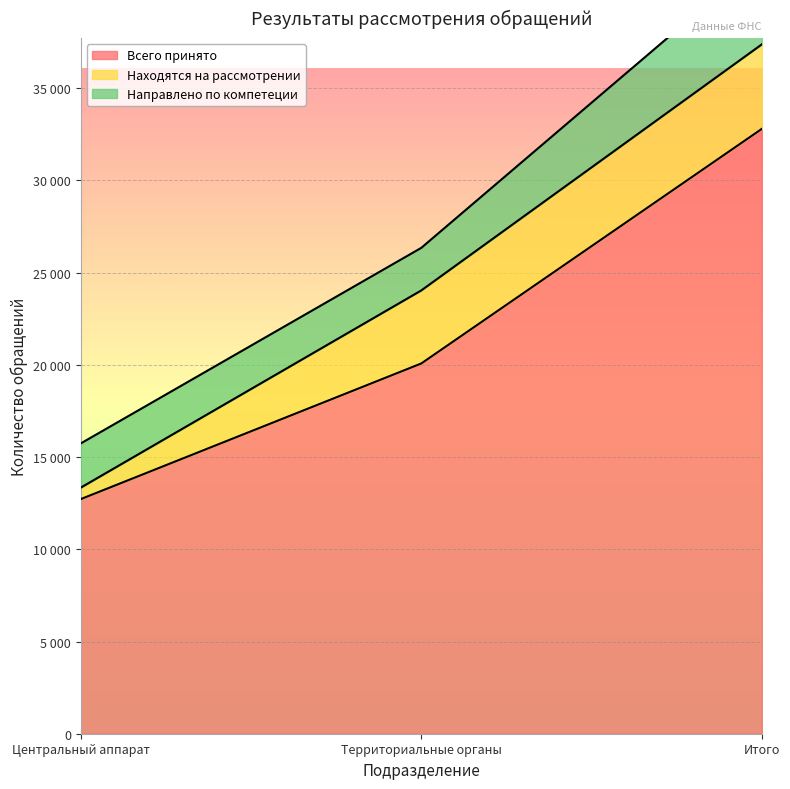

True or false: Находятся на рассмотрении has a value of 5660 at Территориальные органы.

False